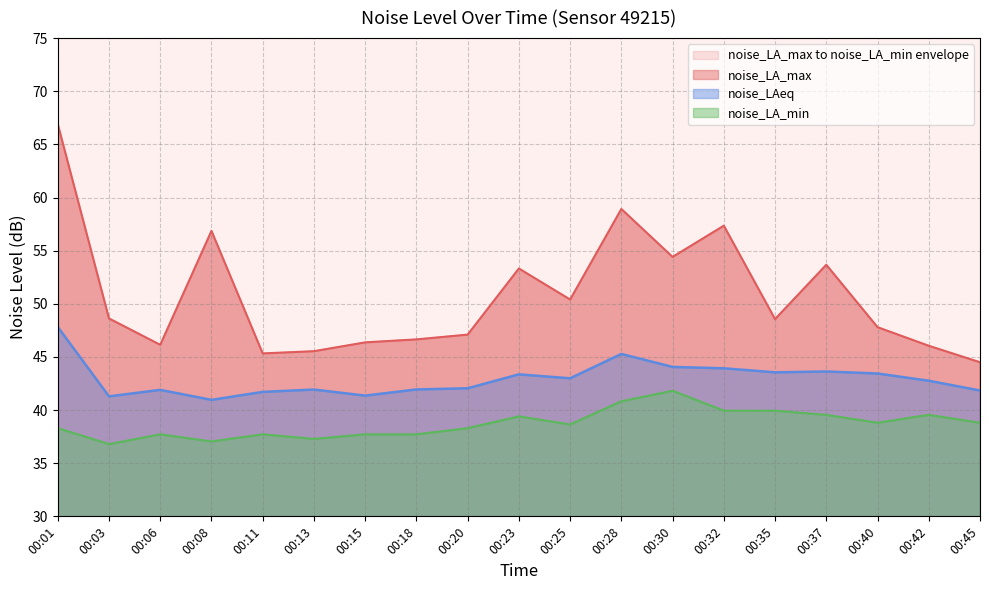

Which category has the highest value in the noise_LA_min series?

00:30